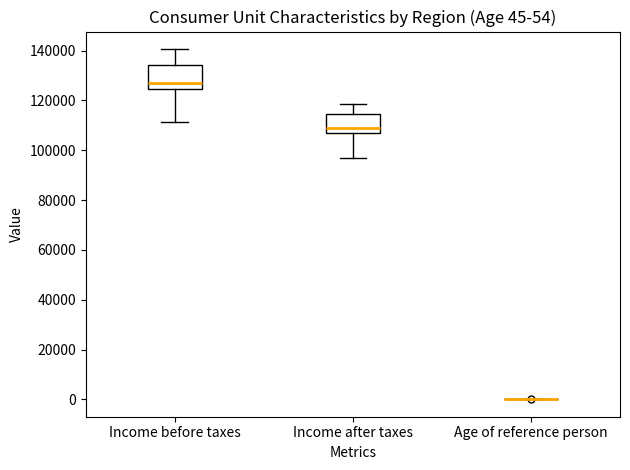

Comparing the boxes themselves (not the whiskers), which one is the tallest?

Income before taxes